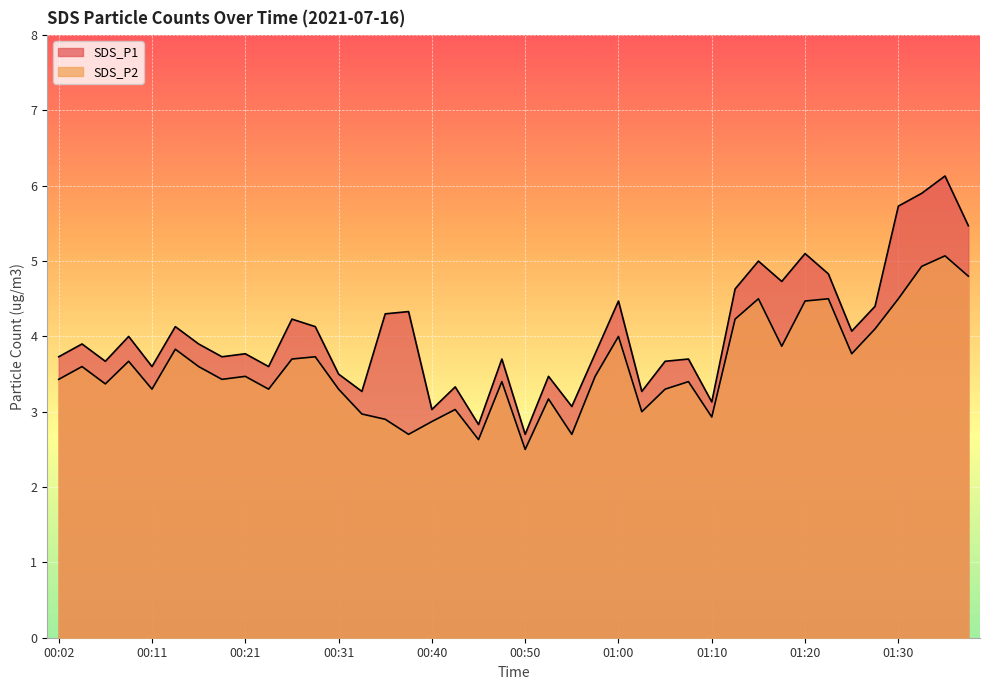

The value of SDS_P1 at 01:32 is 5.9. True or false?

True